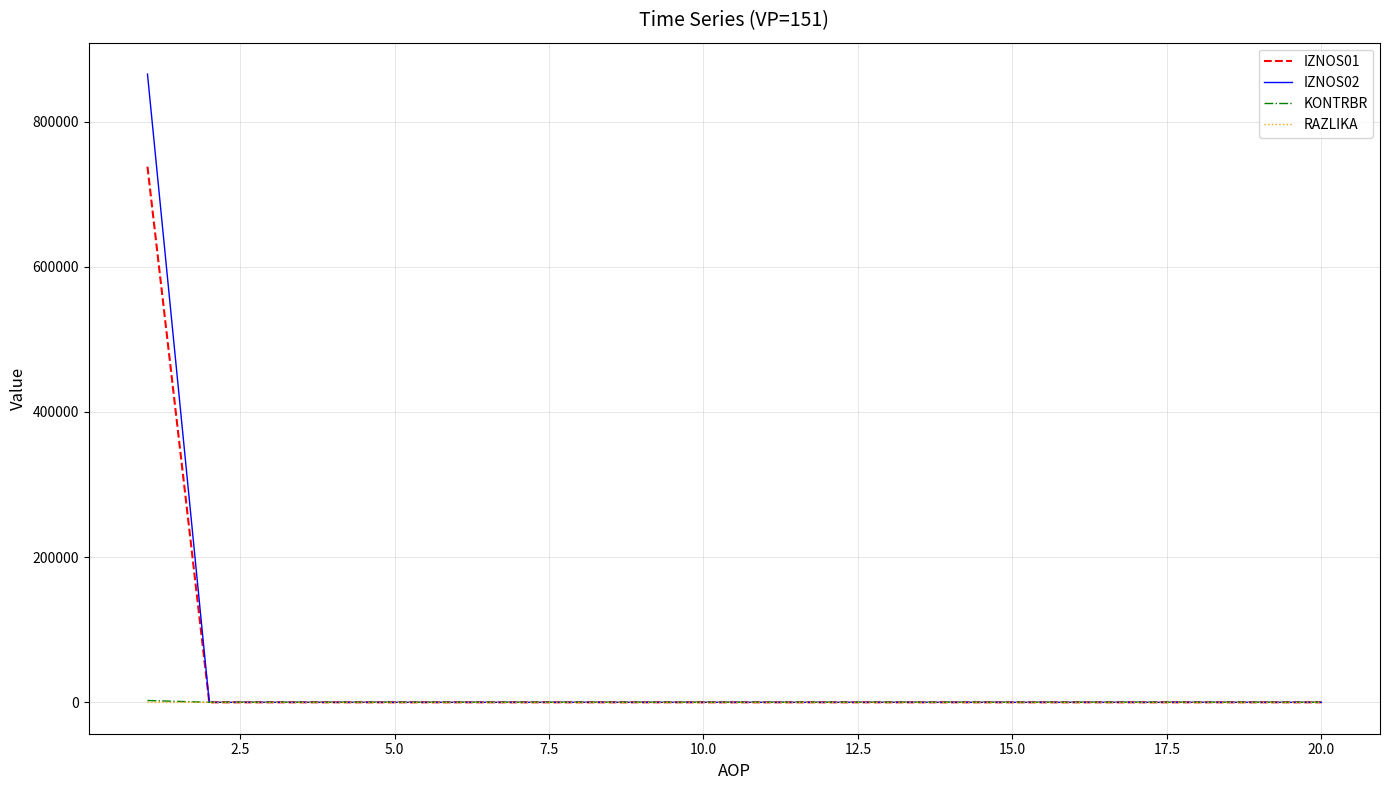

What is the maximum value for IZNOS01?

737790.2